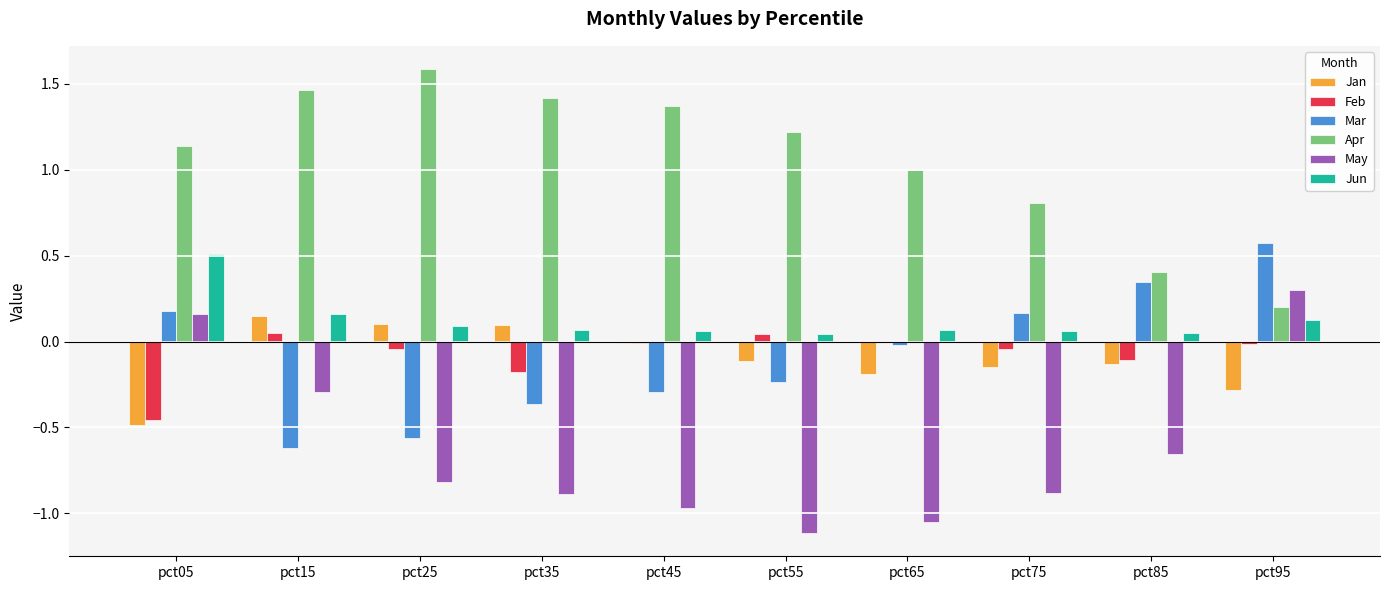

The Feb series shows -0.1 at pct85. True or false?

True